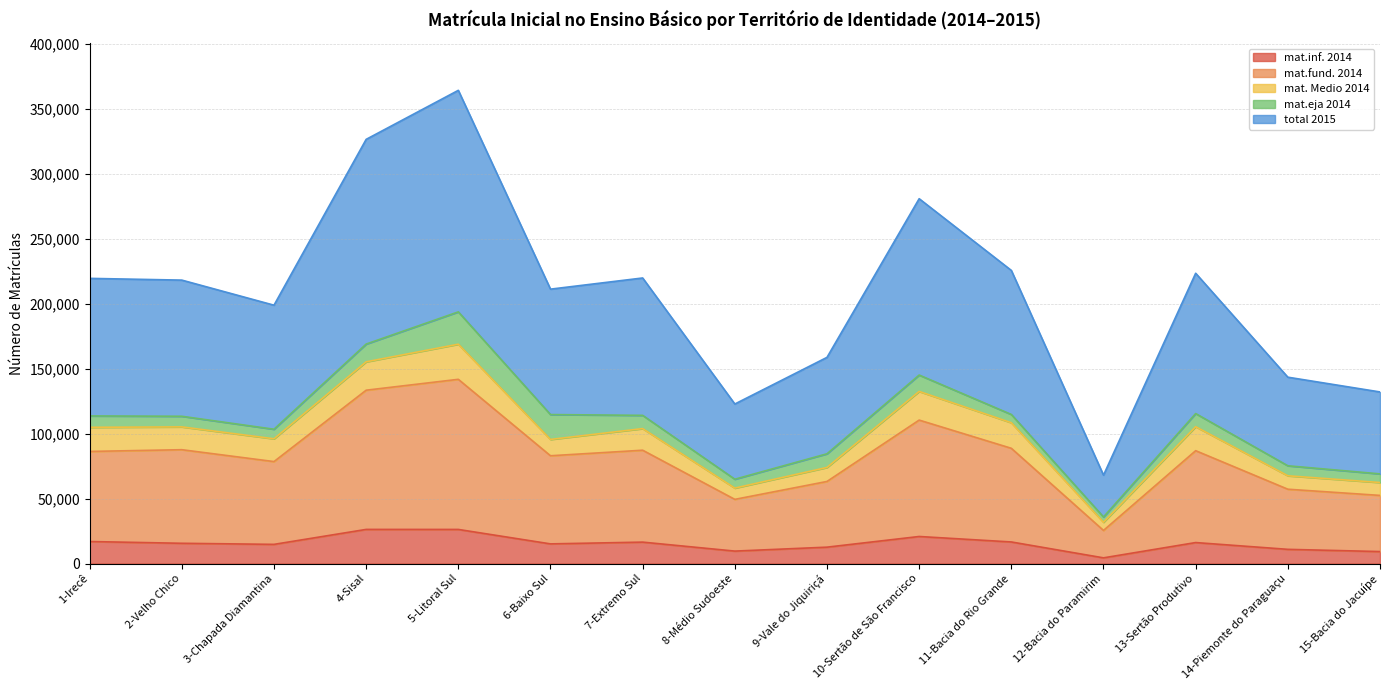

Is it true that mat.fund. 2014 equals 28354 at 11-Bacia do Rio Grande?

False